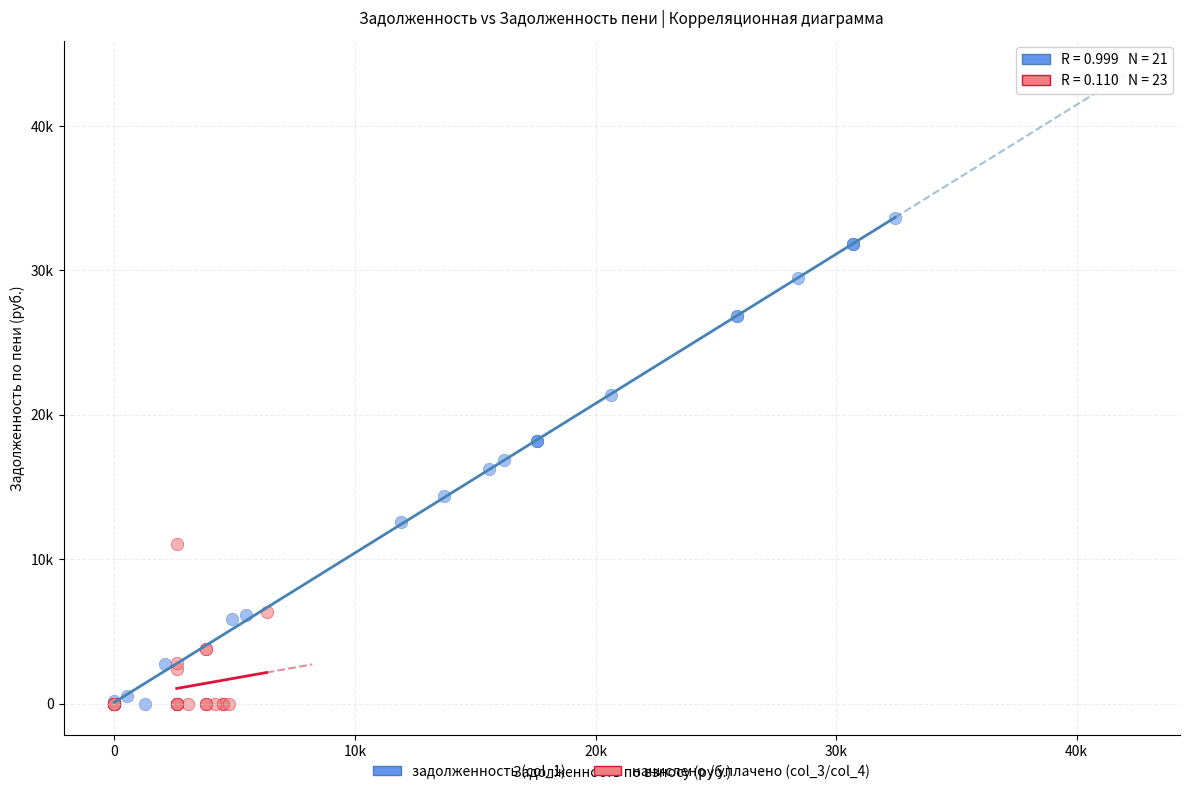

What are all the series names shown in the legend?

задолженность (col_1), начислено / уплачено (col_3/col_4)